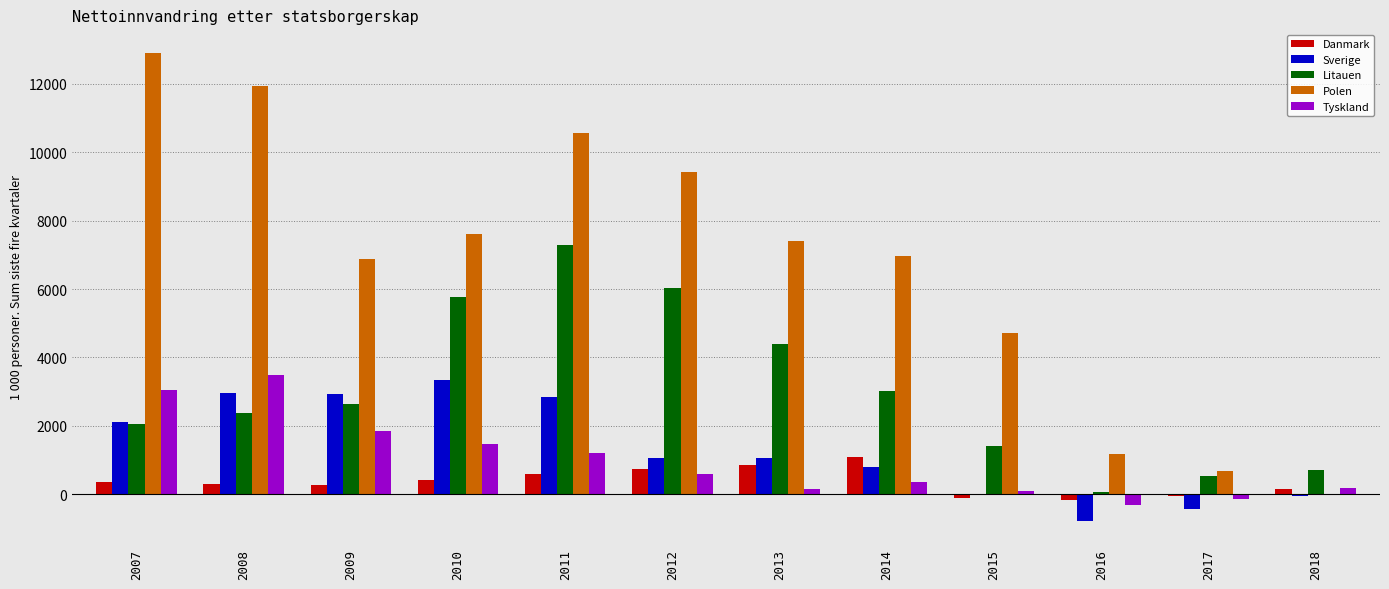

True or false: Litauen has a value of 2022 at 2015.

False